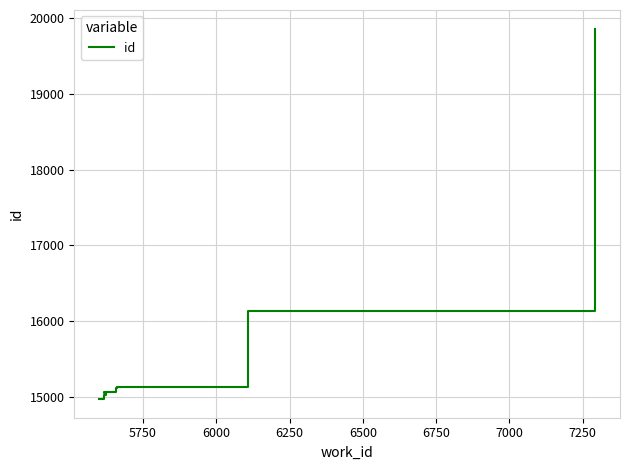

What is the value of the 7th point from the left?

15125